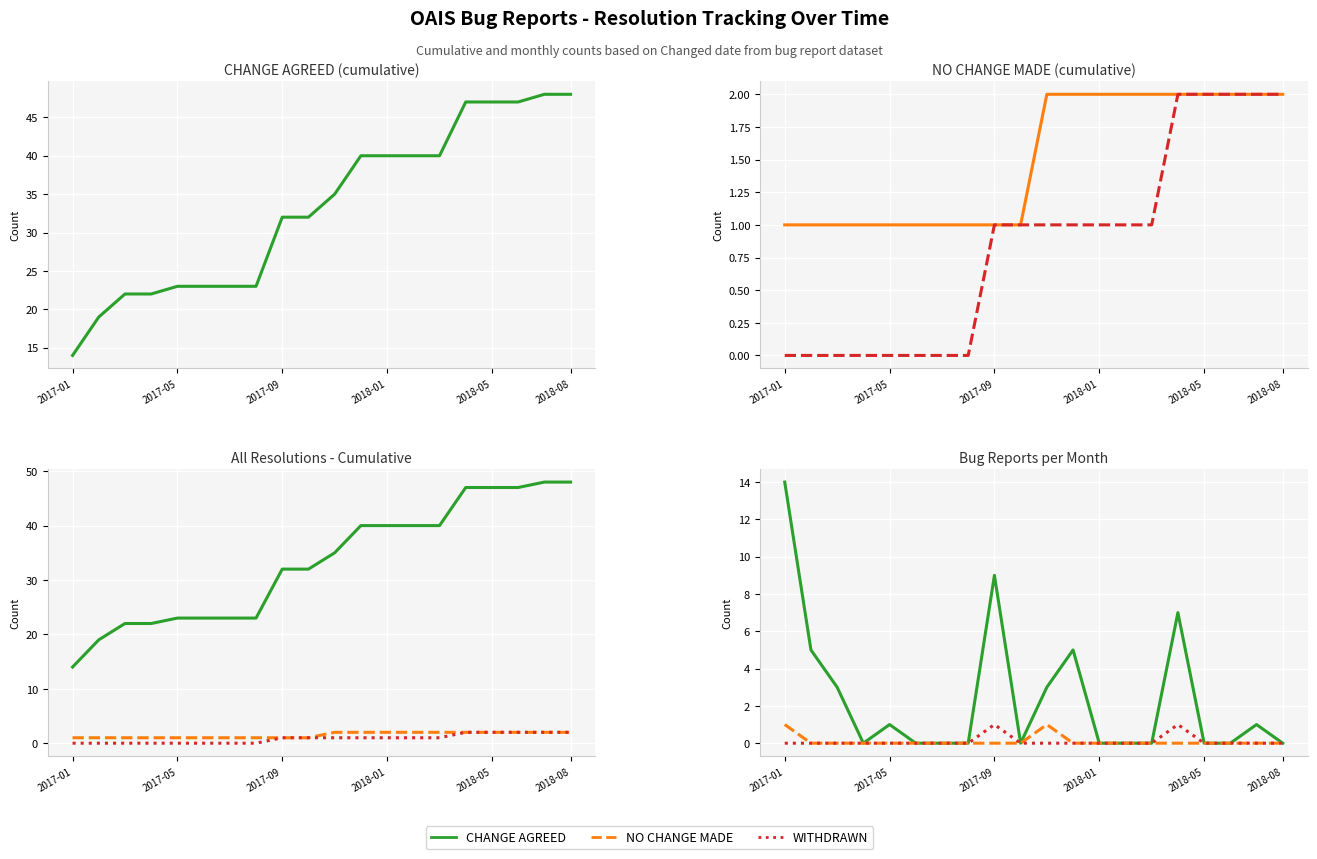

How many data points in NO CHANGE MADE are above 0?

2